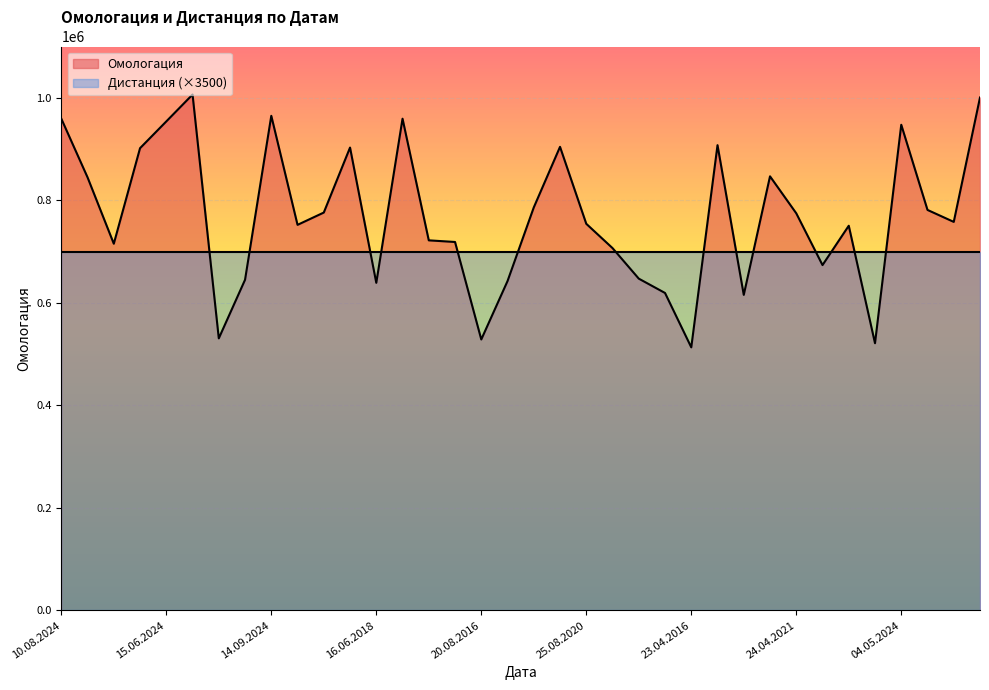

What value does the data have at 20.07.2024, to the nearest 100?

959200